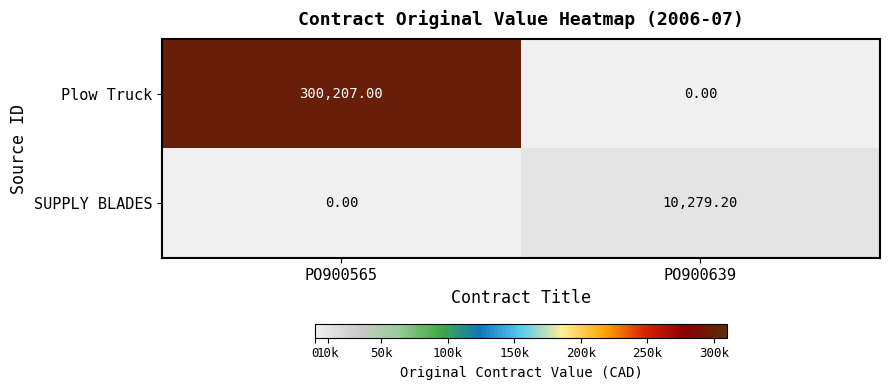

Rank the series by their average value, from highest to lowest.

Plow Truck, SUPPLY BLADES